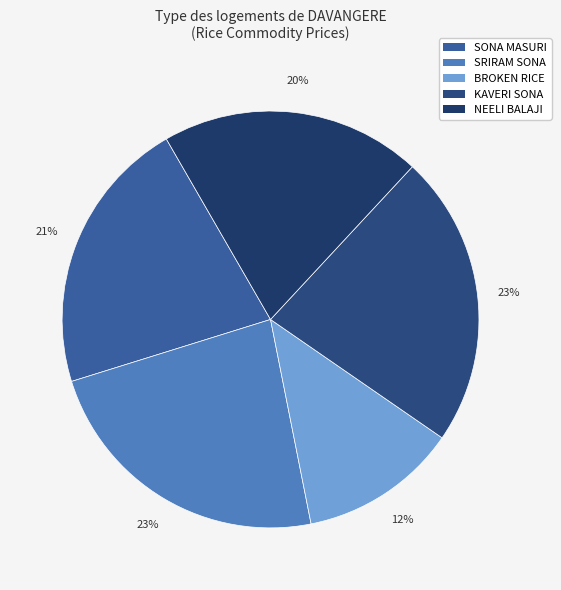

Which category has the biggest portion of the pie?

RICE RAW SRIRAM SONA